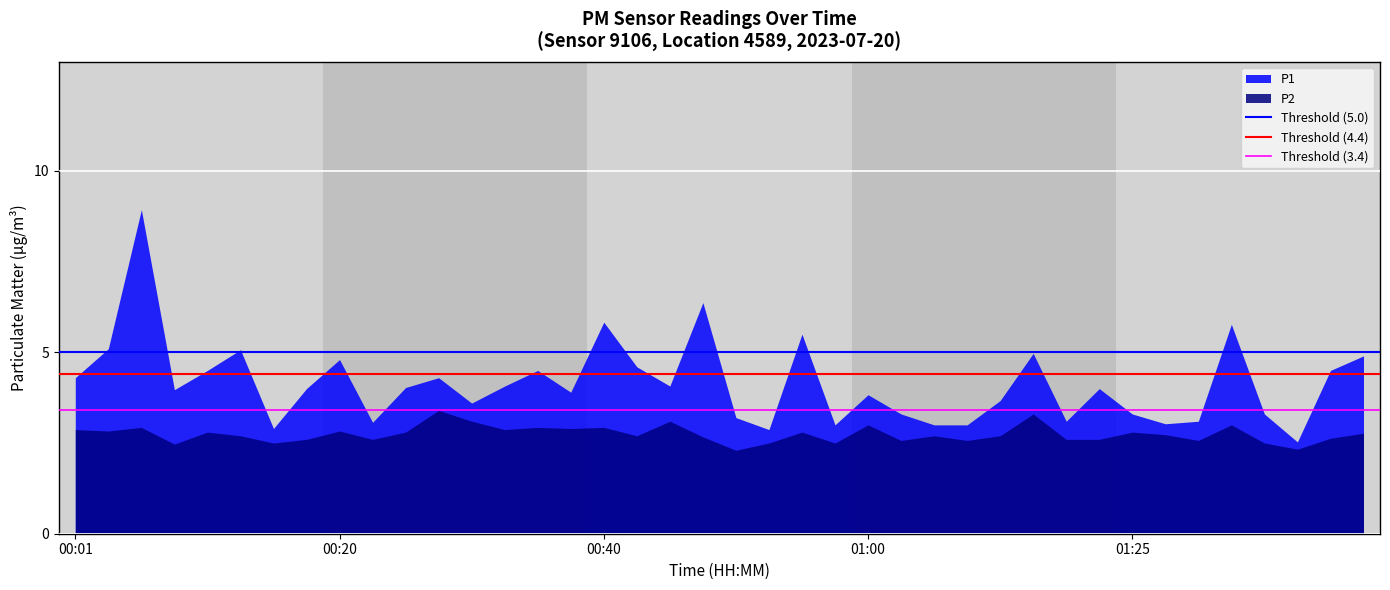

What is the sum of all Threshold (3.4) values?

6.8